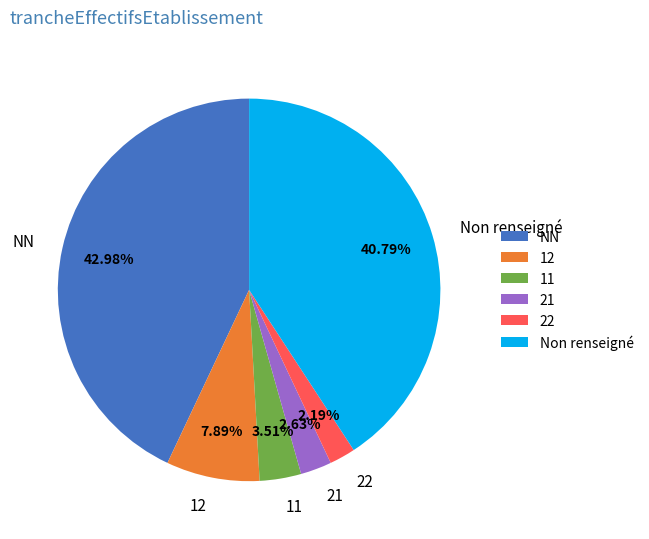

To the nearest percent, what is the combined percentage of NN and 21?

46%